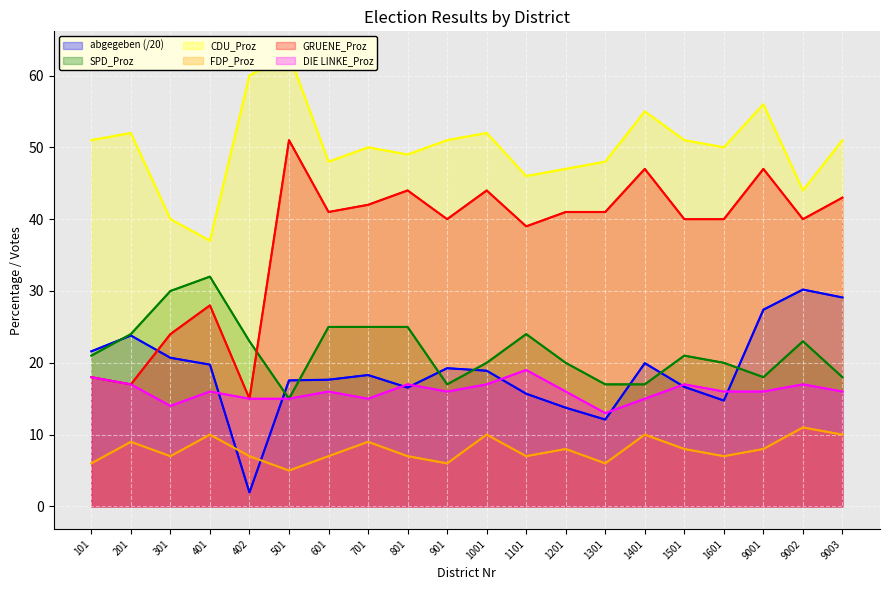

Where do GRUENE_Proz and SPD_Proz first cross each other?

402 and 501